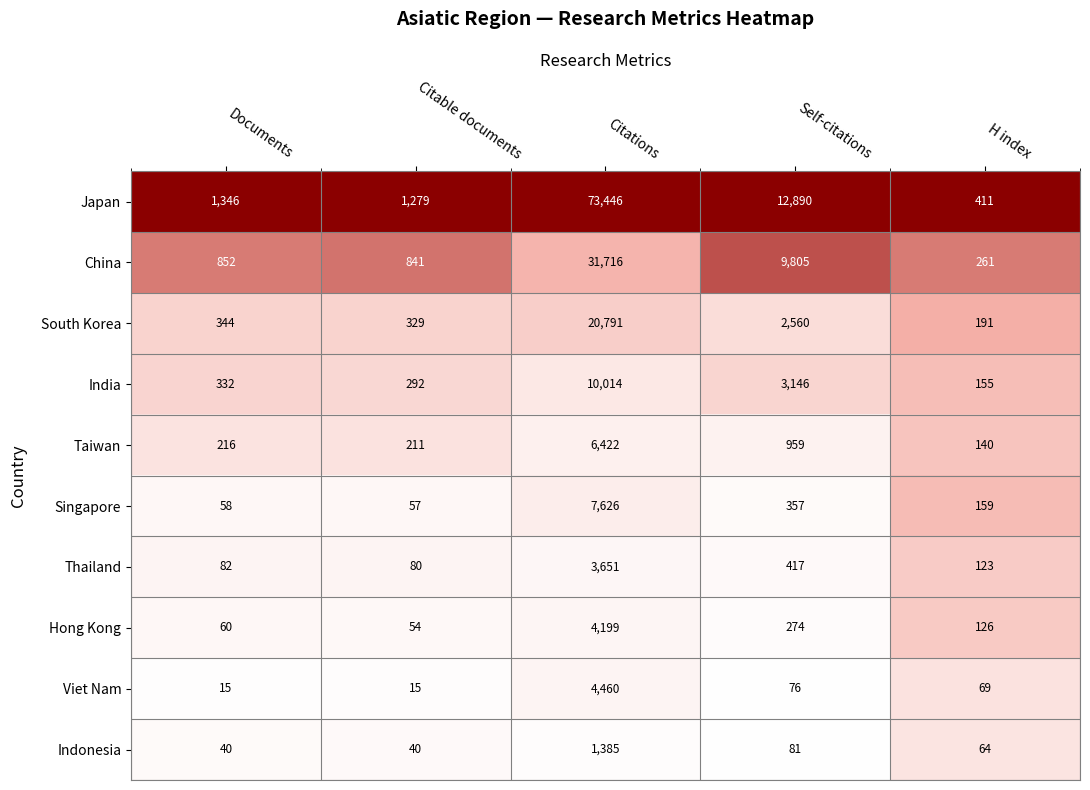

What is the difference between the highest and lowest values at Citable documents?

1264